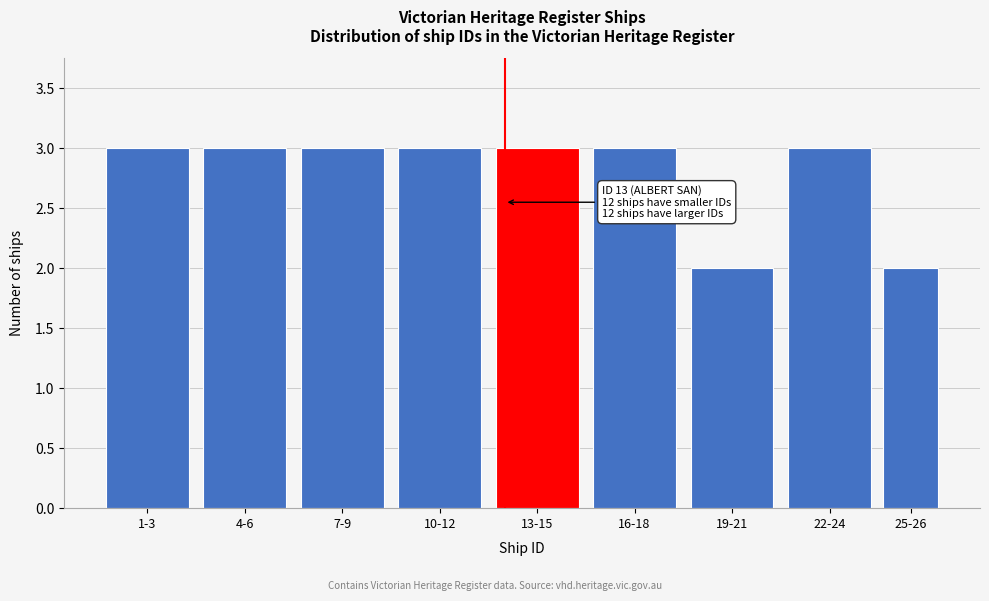

Reading left to right, what are all the values shown in this chart?

1-3=3	4-6=3	7-9=3	10-12=3	13-15=3	16-18=3	19-21=2	22-24=3	25-26=2